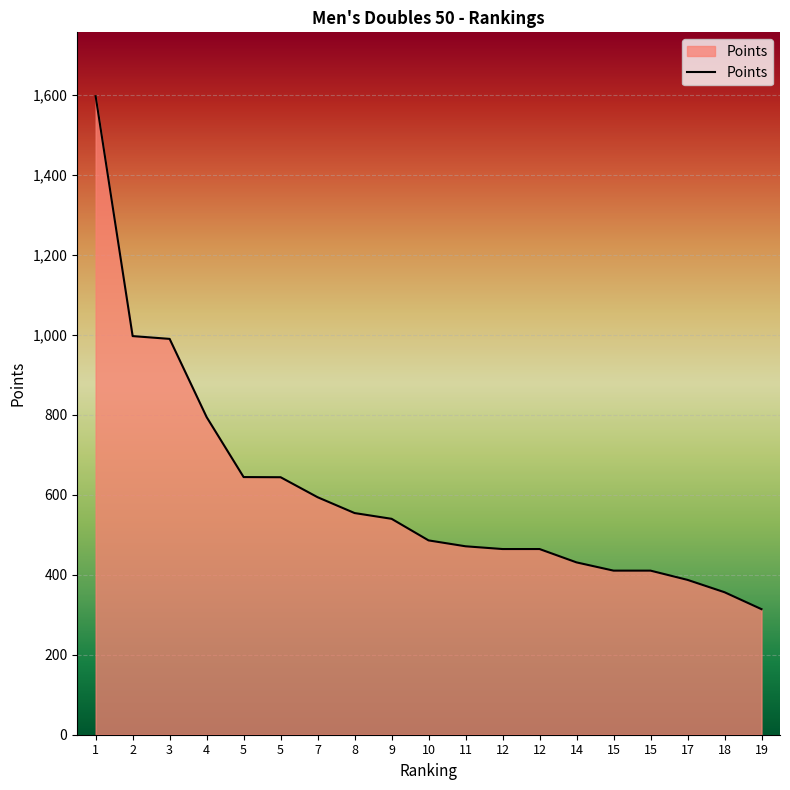

What is the value of the 7th point from the left?

594.0